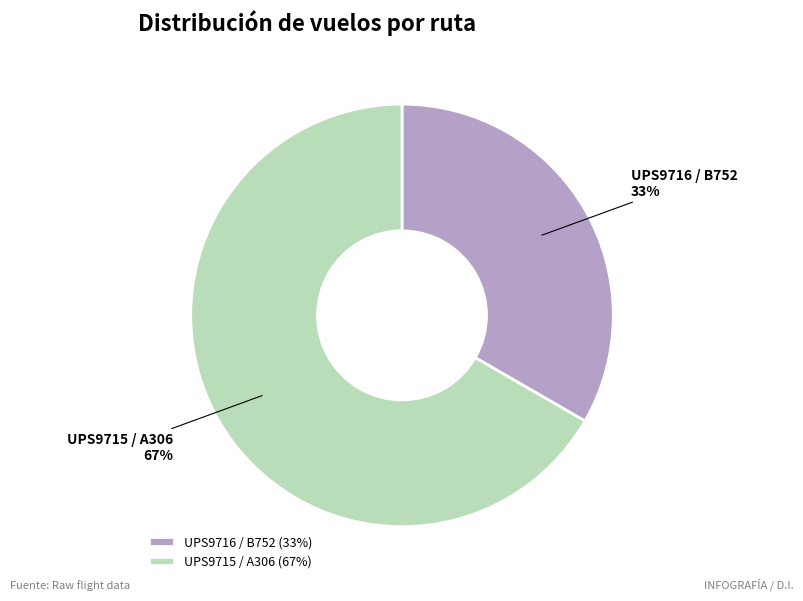

Which slice is the smallest?

UPS9716 / B752